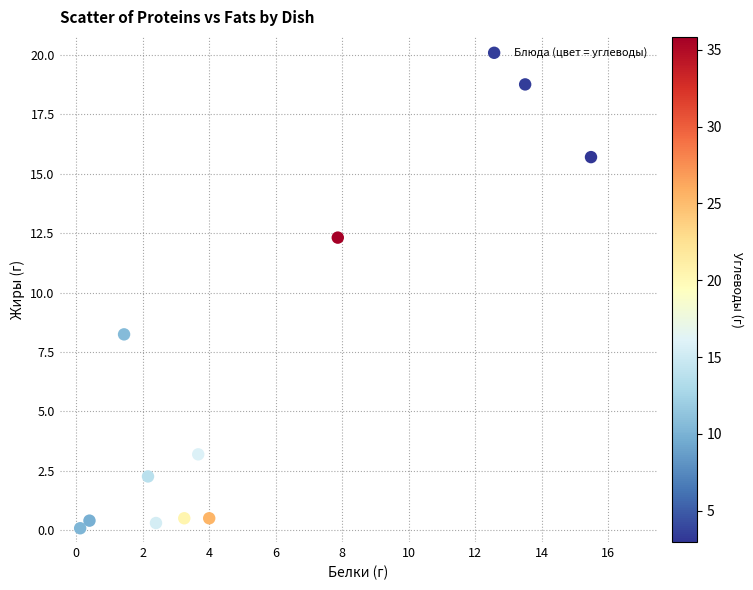

What is the range of Y values (max minus min)?

18.7